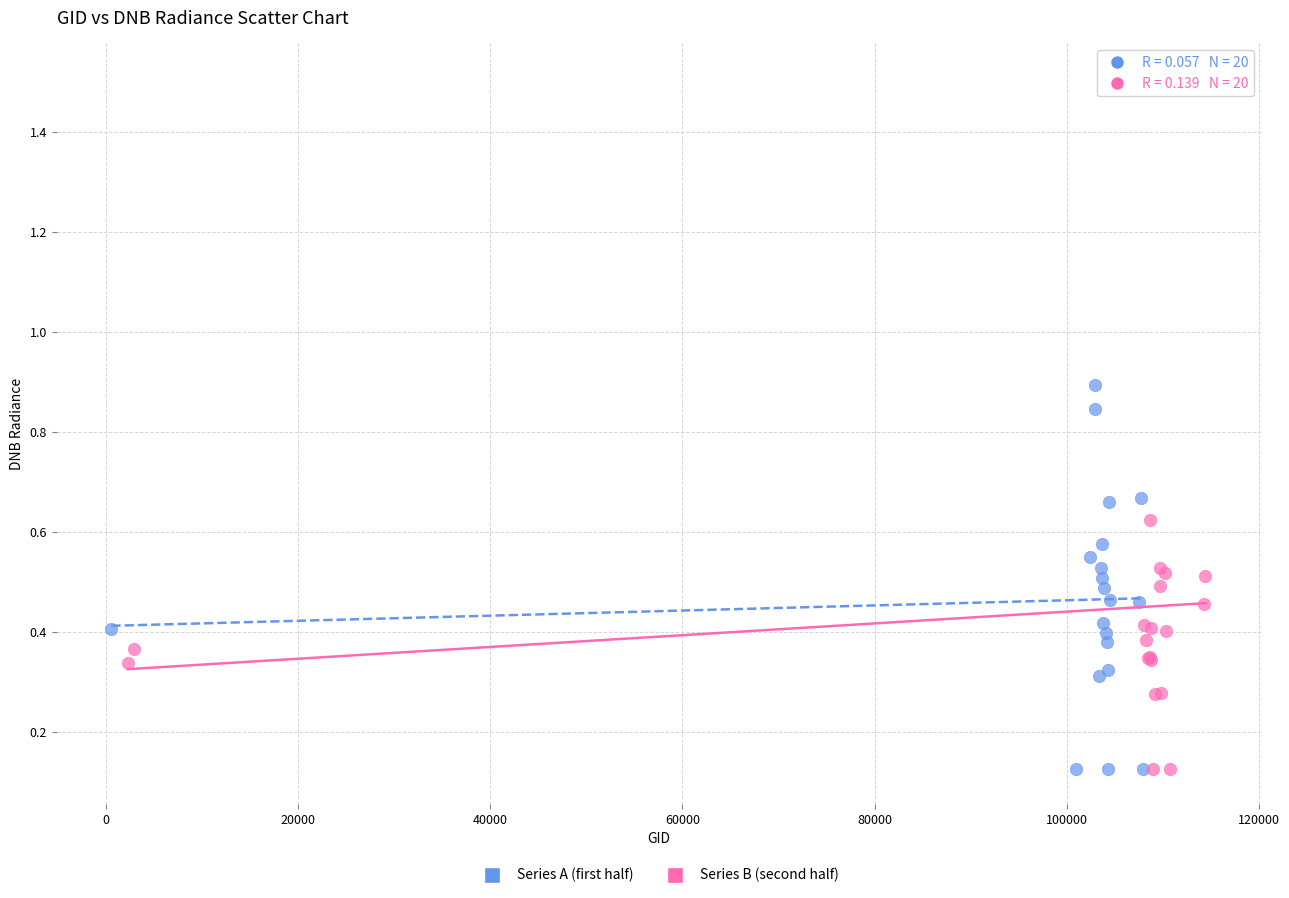

Which series has the widest spread of Y values?

Series B (second half)